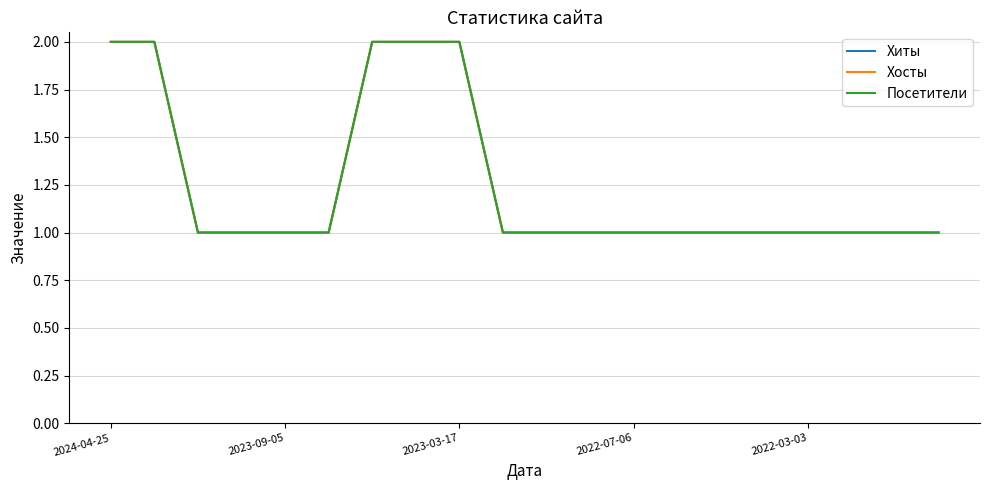

Does the chart display data point markers on the line(s)?

No